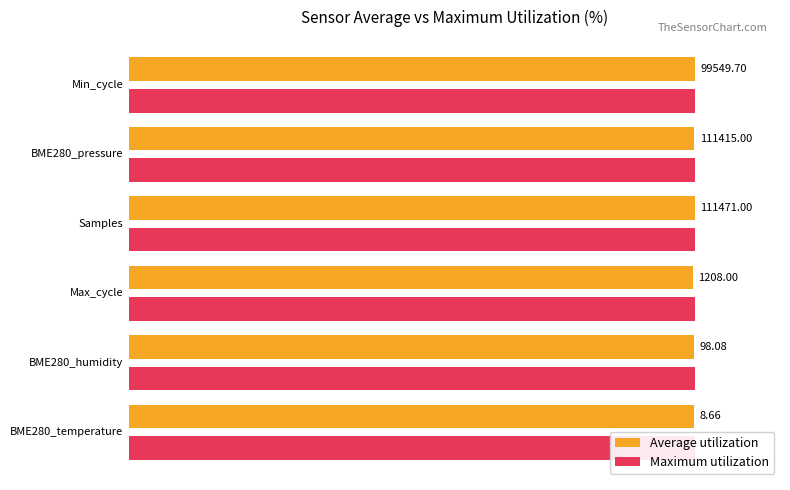

What is the highest value of the Average utilization series?

100.0